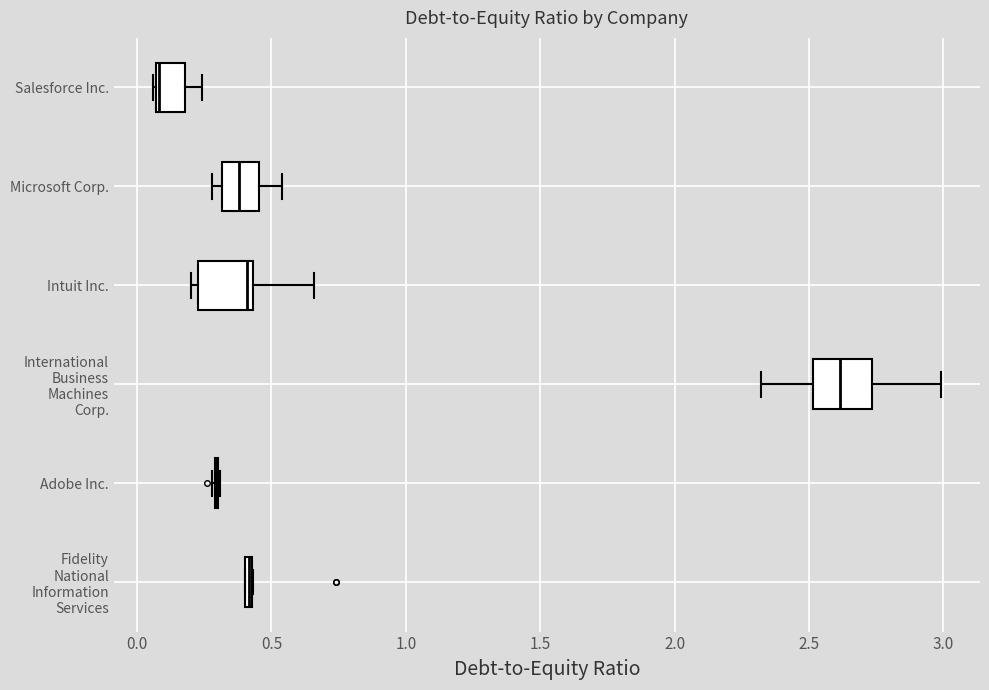

The Salesforce Inc. series shows 0.1 at 2020-12-31. True or false?

True